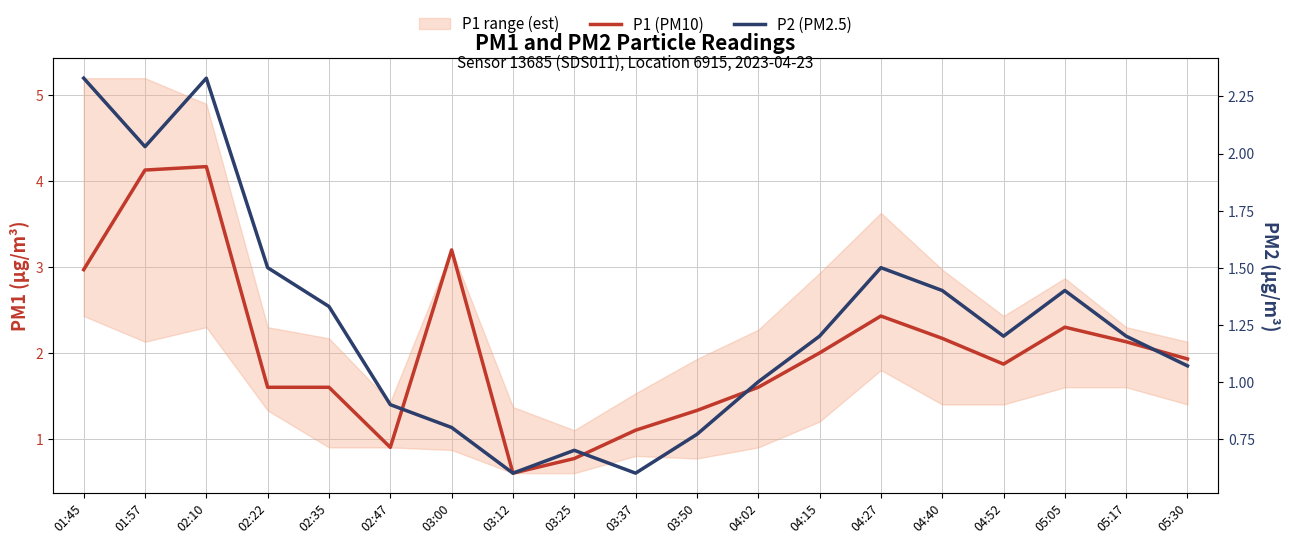

What is the label of the 6th point from the right?

04:27